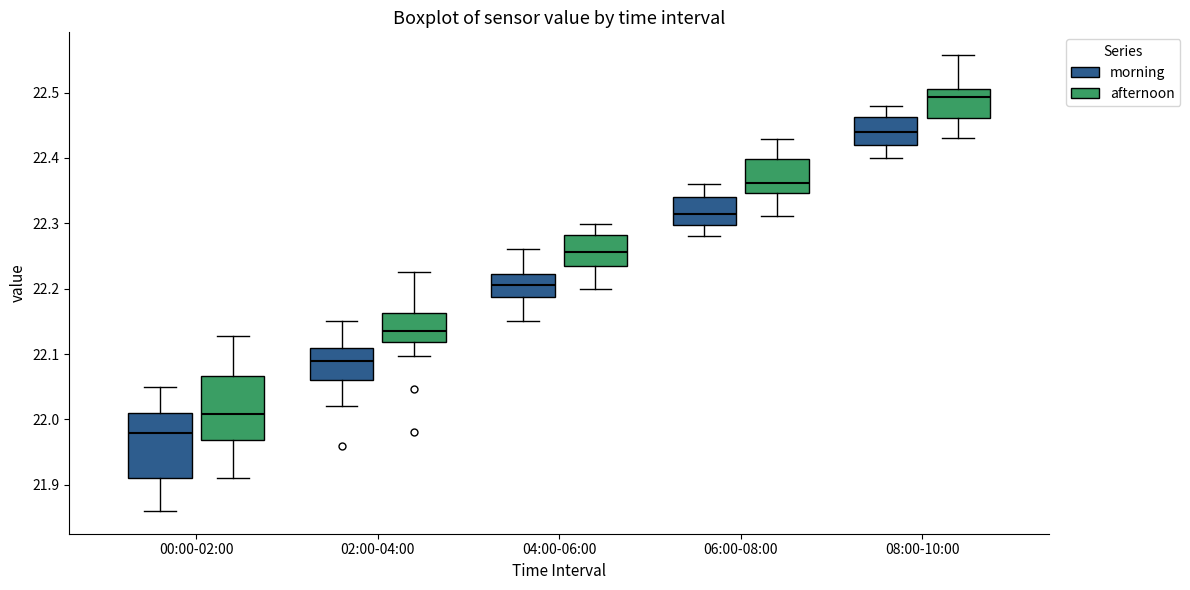

Reading left to right, read every box against the y-axis: the position of its median line, the range the box covers, and the ends of its whiskers. The values are not printed on the chart, so give them approximately, as read against the axis.

00:00-02:00 (morning): median 21.98, box 21.91 to 22.01, whiskers 21.86 to 22.05
00:00-02:00 (afternoon): median 22.01, box 21.97 to 22.07, whiskers 21.91 to 22.13
02:00-04:00 (morning): median 22.09, box 22.06 to 22.11, whiskers 22.02 to 22.15
02:00-04:00 (afternoon): median 22.14, box 22.12 to 22.16, whiskers 22.10 to 22.23
04:00-06:00 (morning): median 22.21, box 22.19 to 22.22, whiskers 22.15 to 22.26
04:00-06:00 (afternoon): median 22.26, box 22.23 to 22.28, whiskers 22.20 to 22.30
06:00-08:00 (morning): median 22.32, box 22.30 to 22.34, whiskers 22.28 to 22.36
06:00-08:00 (afternoon): median 22.36, box 22.35 to 22.40, whiskers 22.31 to 22.43
08:00-10:00 (morning): median 22.44, box 22.42 to 22.46, whiskers 22.40 to 22.48
08:00-10:00 (afternoon): median 22.49, box 22.46 to 22.51, whiskers 22.43 to 22.56